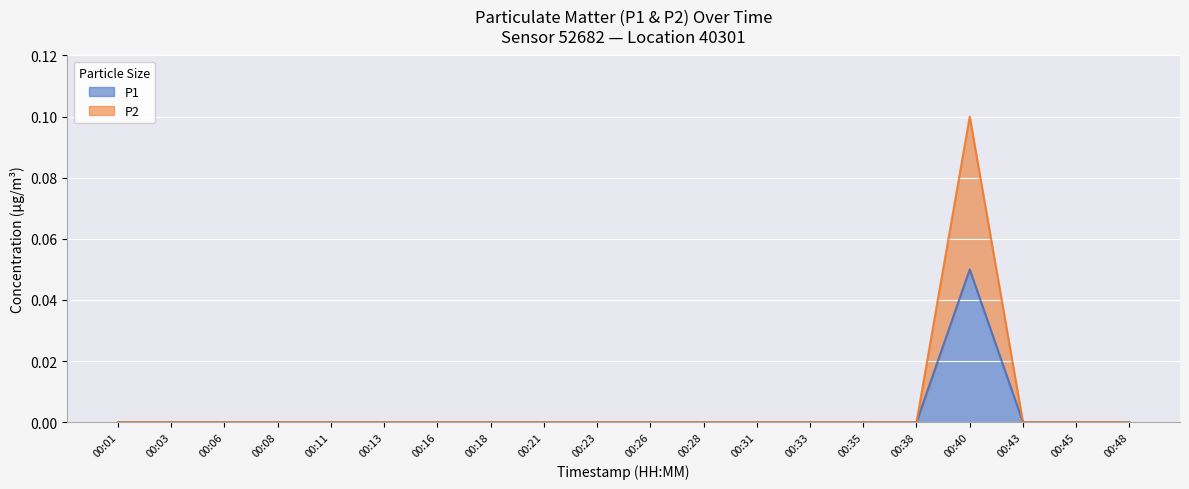

At which category does P1 reach its first local peak?

00:40